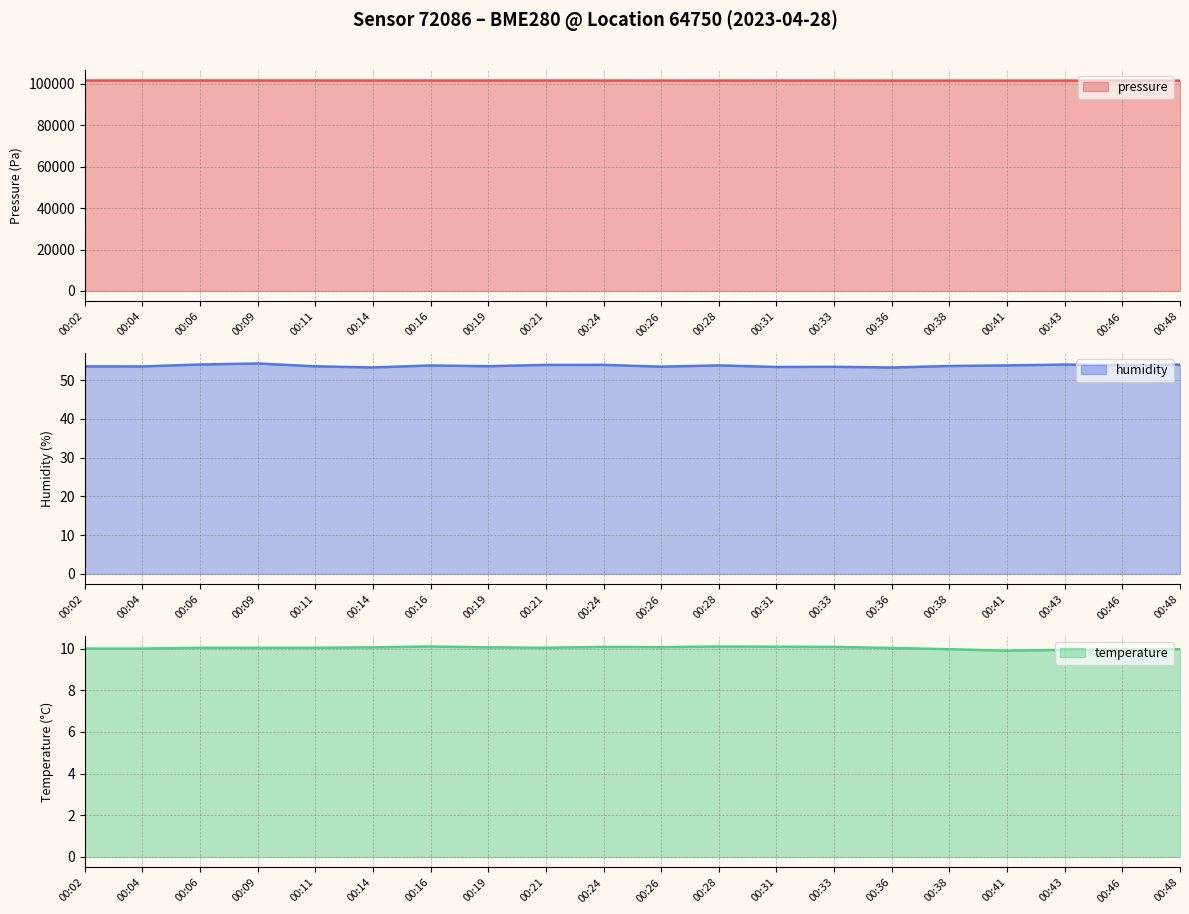

Is the value of temperature at 00:38 greater than the value of humidity at 00:26?

No